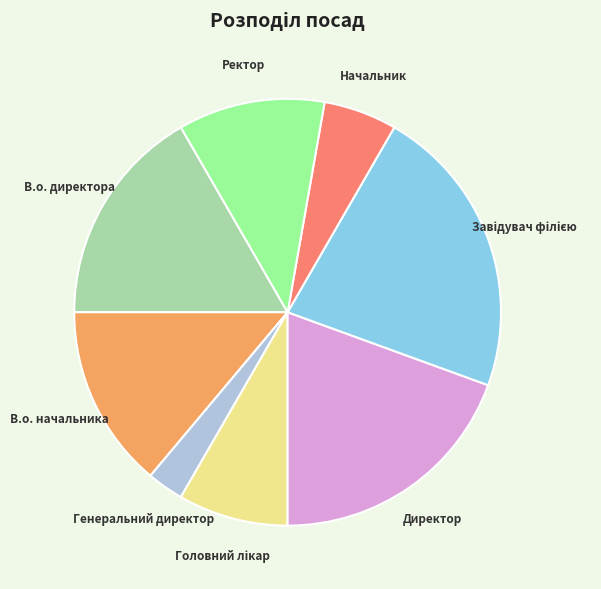

How many segments does this pie chart have?

8